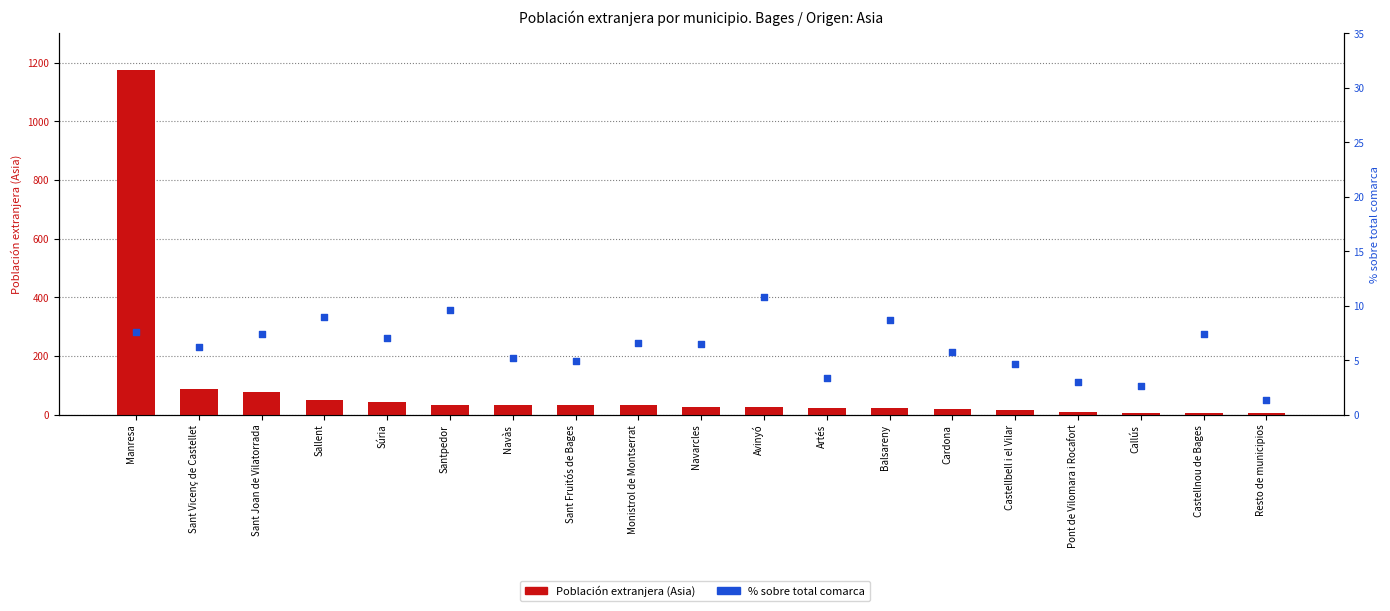

Is the value of Población extranjera (Asia) at Cardona greater than the value of % sobre total comarca at Resto de municipios?

Yes